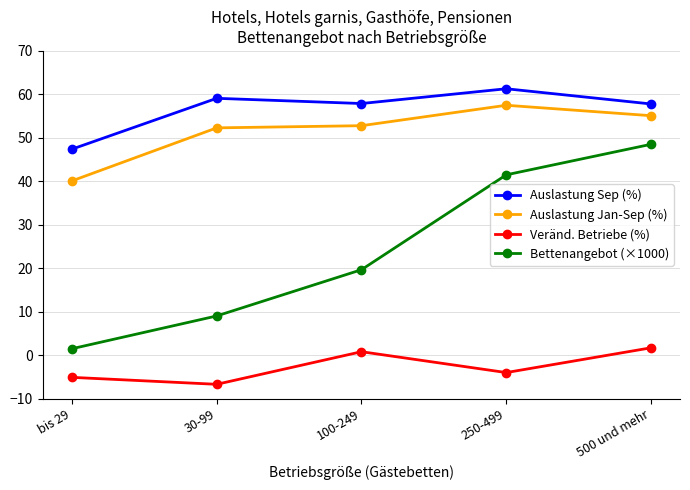

Does the chart display data point markers on the line(s)?

Yes